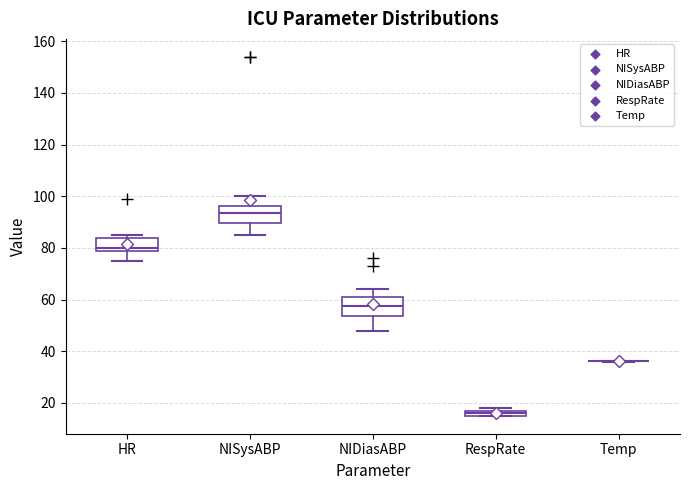

Where is the upper edge of the box for HR on the y-axis? The values are not printed on the chart, so give them approximately, as read against the axis.

84